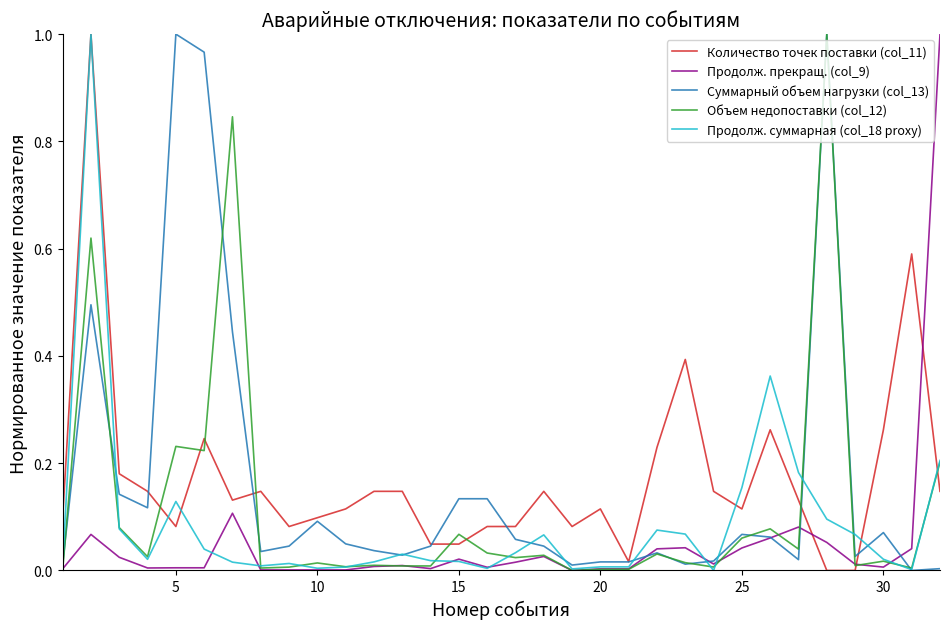

How many lines are shown in the chart?

5